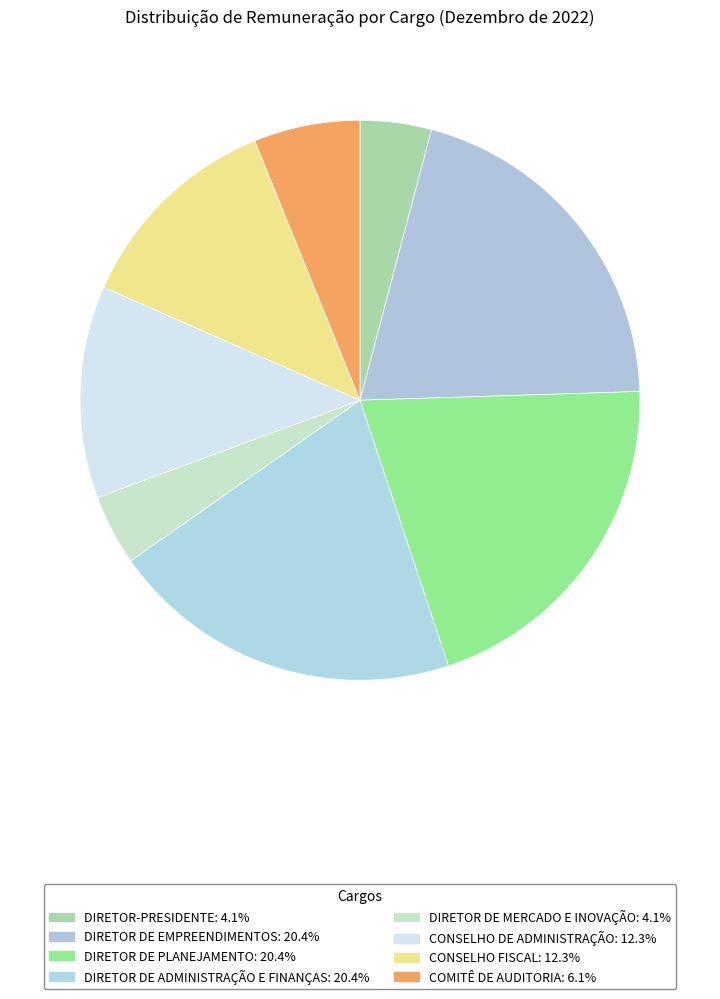

How many slices are in this pie chart?

8